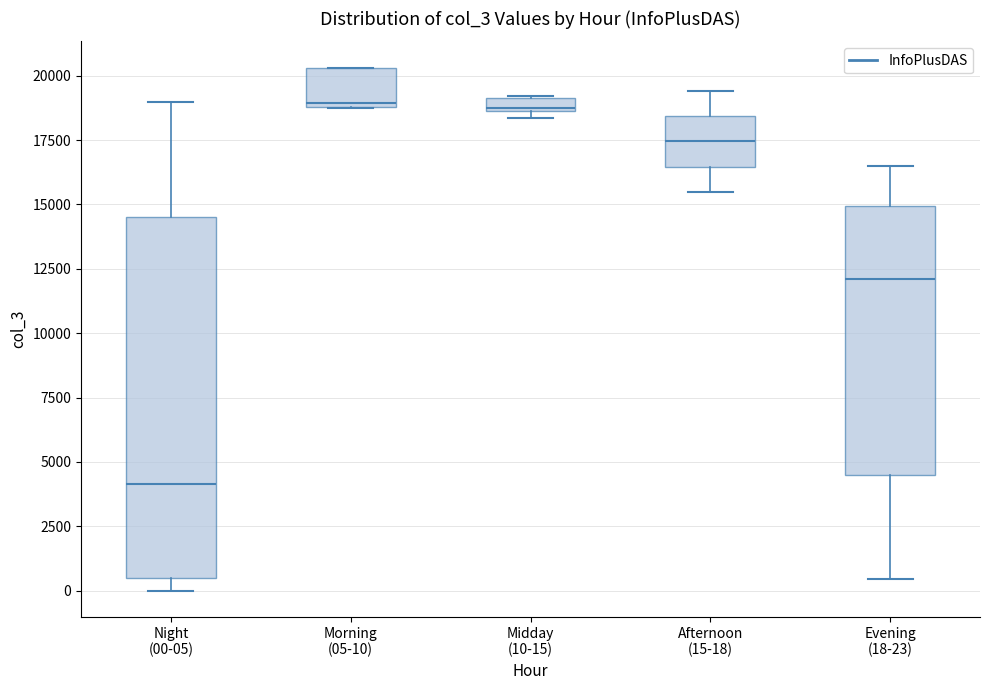

Which box is the tallest, from its lower edge to its upper edge?

Night (00-05)